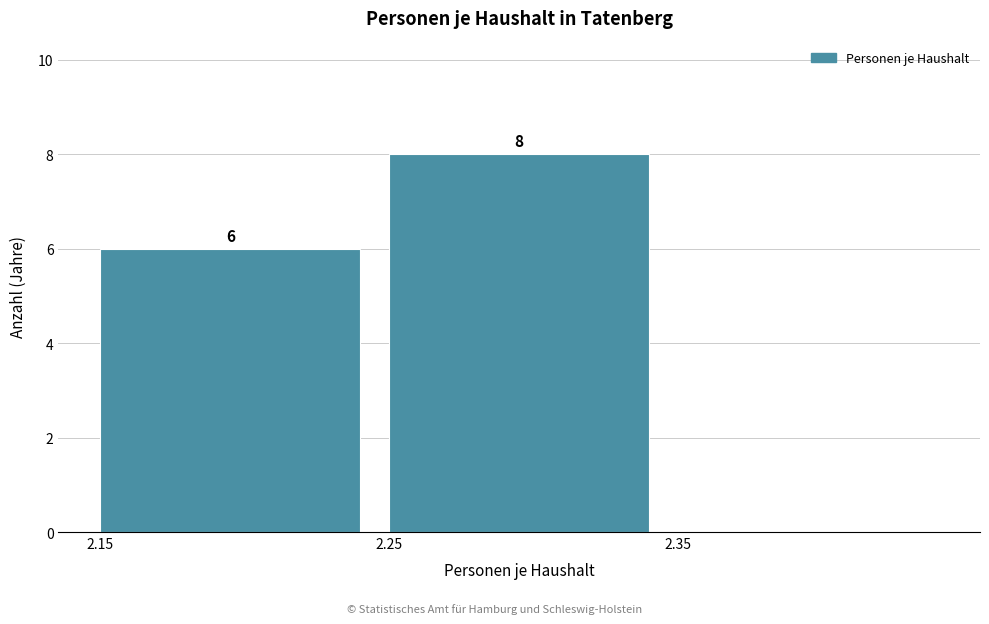

Over which range of the x-axis is the bar tallest?

2.25 to 2.35